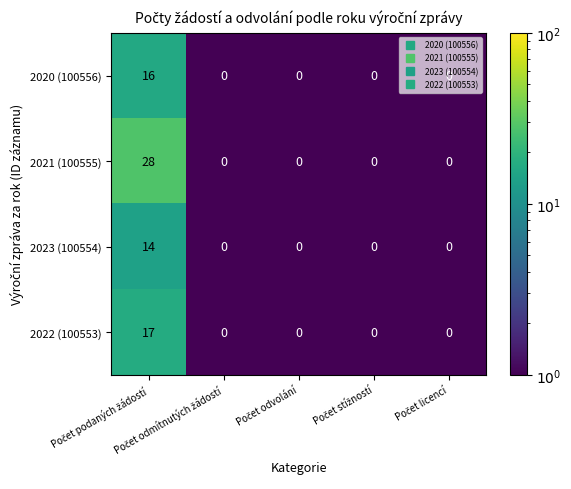

List the series in order of their peak value, lowest first.

2023 (100554), 2020 (100556), 2022 (100553), 2021 (100555)